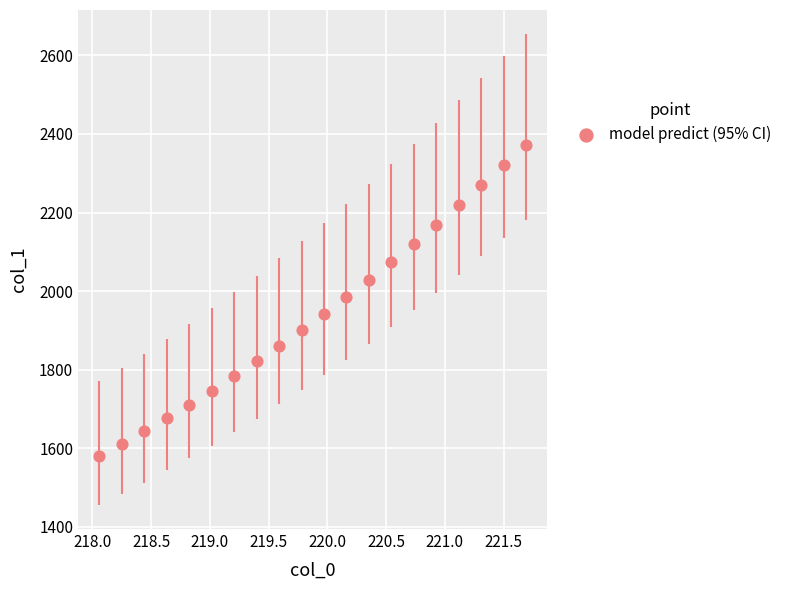

What is the range of Y values (max minus min)?

789.7